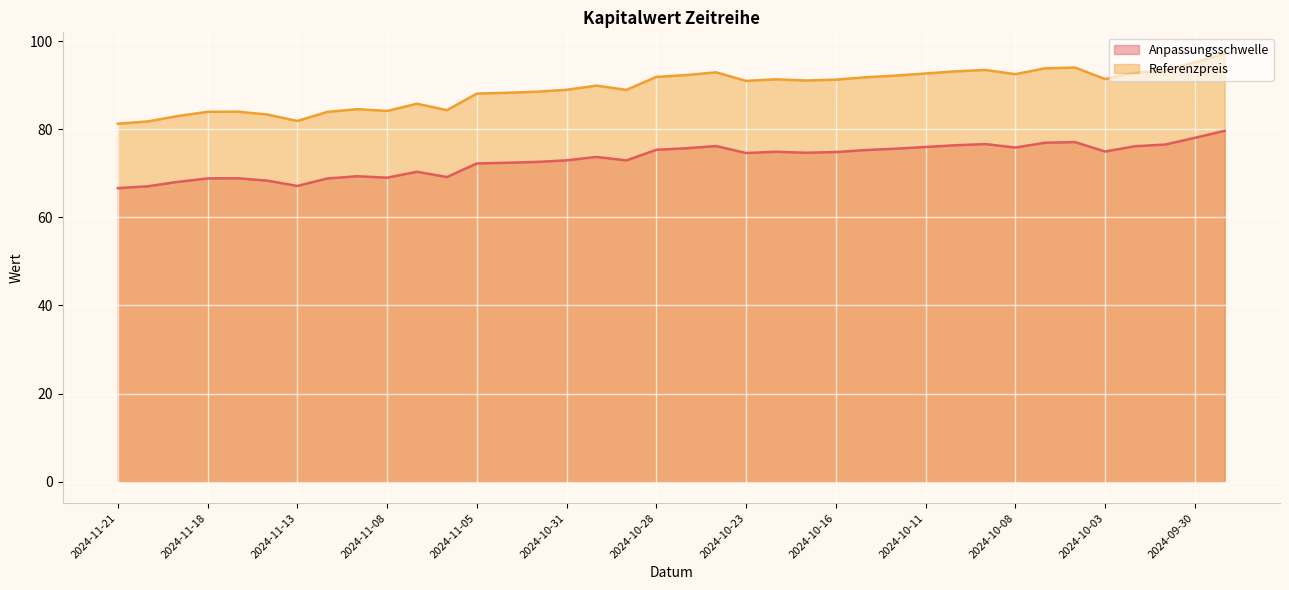

What are all the series names shown in the legend?

Anpassungsschwelle, Referenzpreis